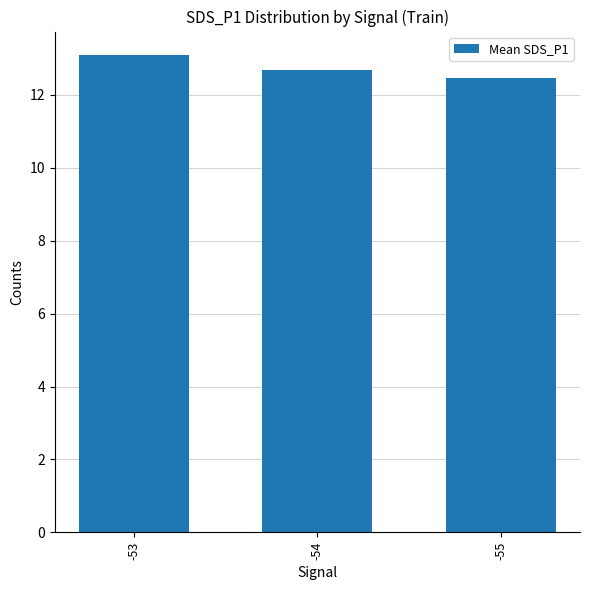

At which label is the value closest to 12?

-55